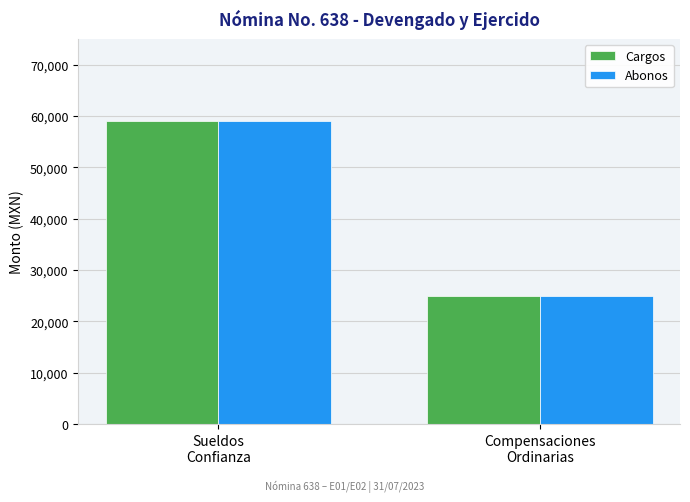

What are all the series names shown in the legend?

Cargos, Abonos